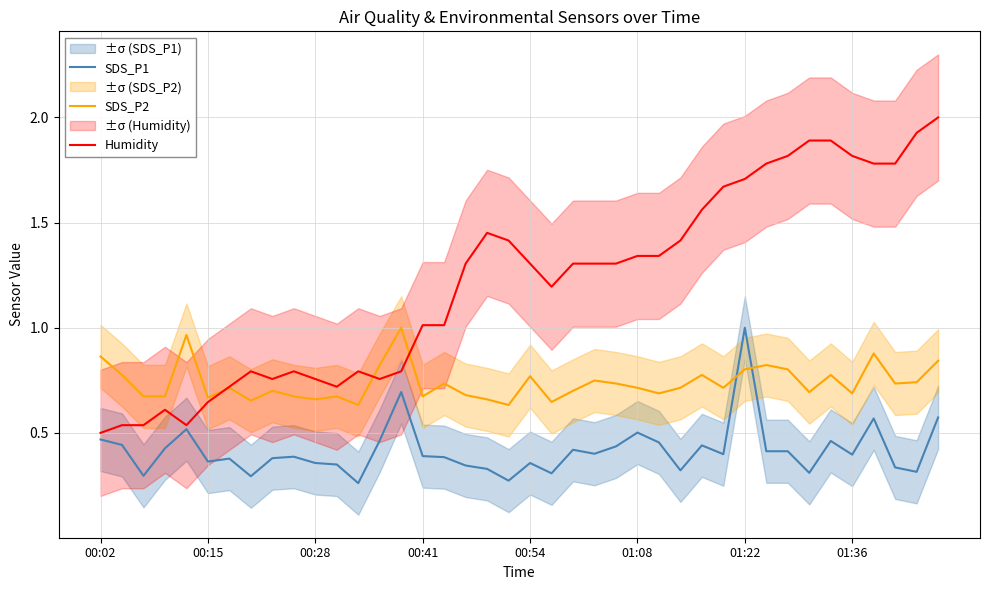

True or false: SDS_P2 and Humidity cross at least once.

True